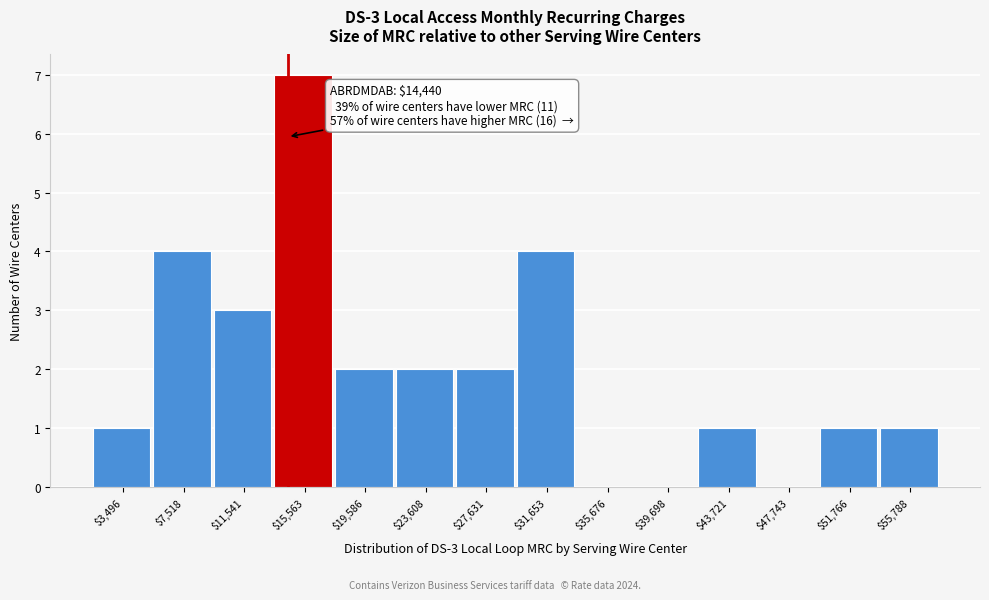

Over which range of the x-axis is the bar tallest?

13500 to 17500